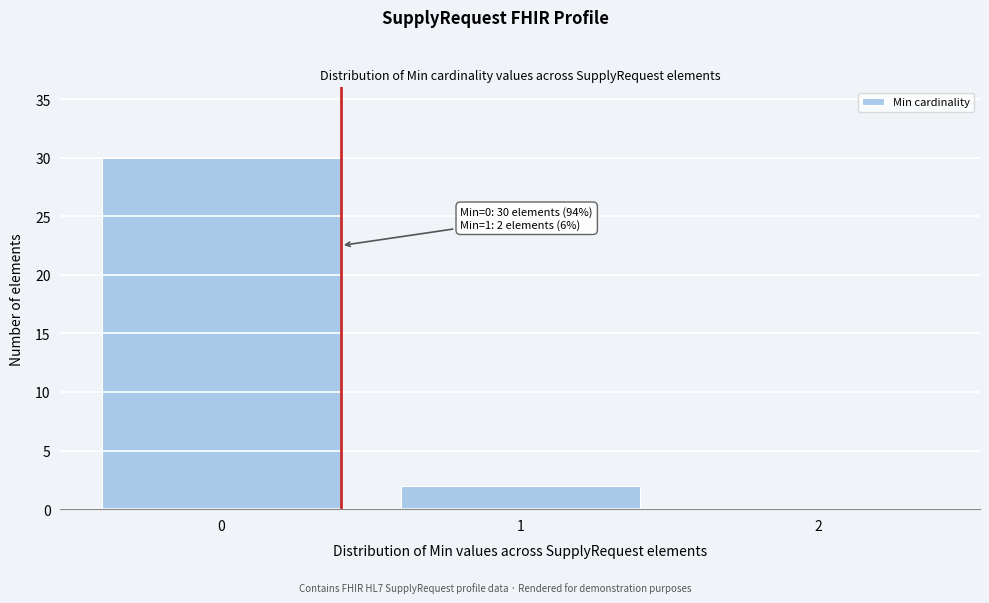

Which range on the x-axis has the tallest bar?

-0.5 to 0.5